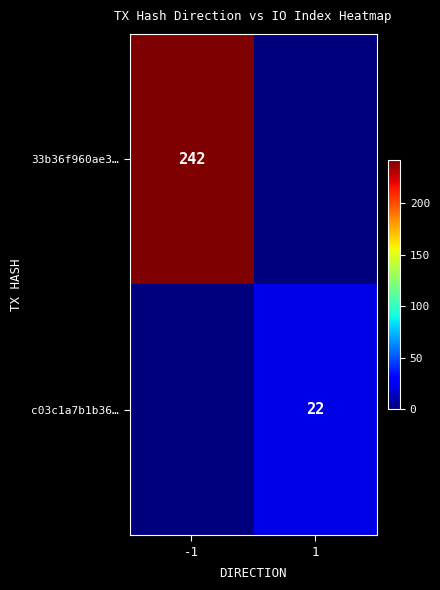

The c03c1a7b1b36… series shows 9 at 1. True or false?

False